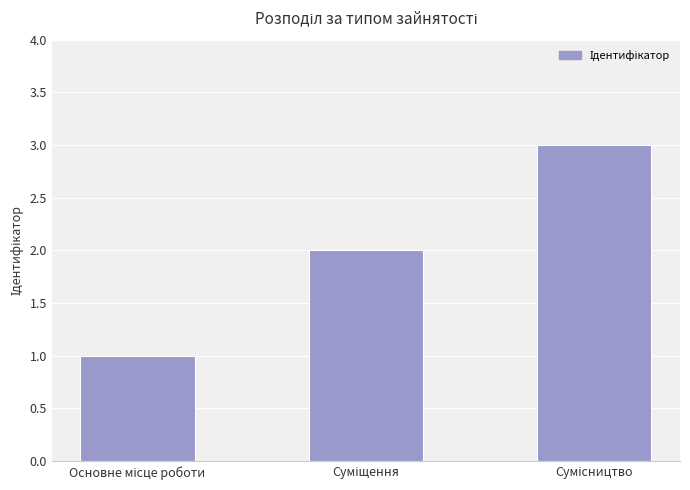

Reading right to left, extract all data points from this chart.

3	2	1